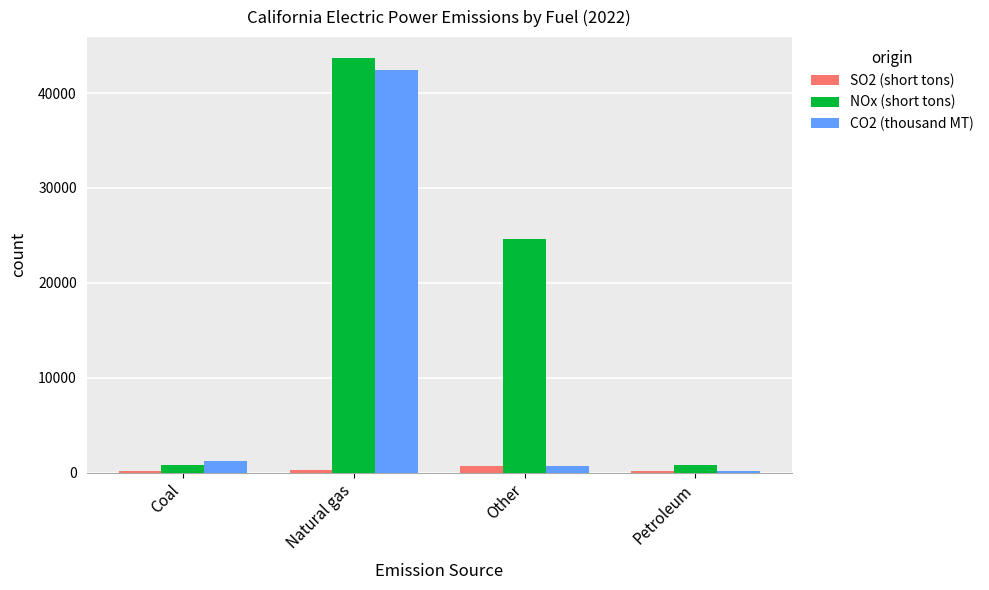

Is it true that NOx (short tons) equals 21035 at Natural gas?

False